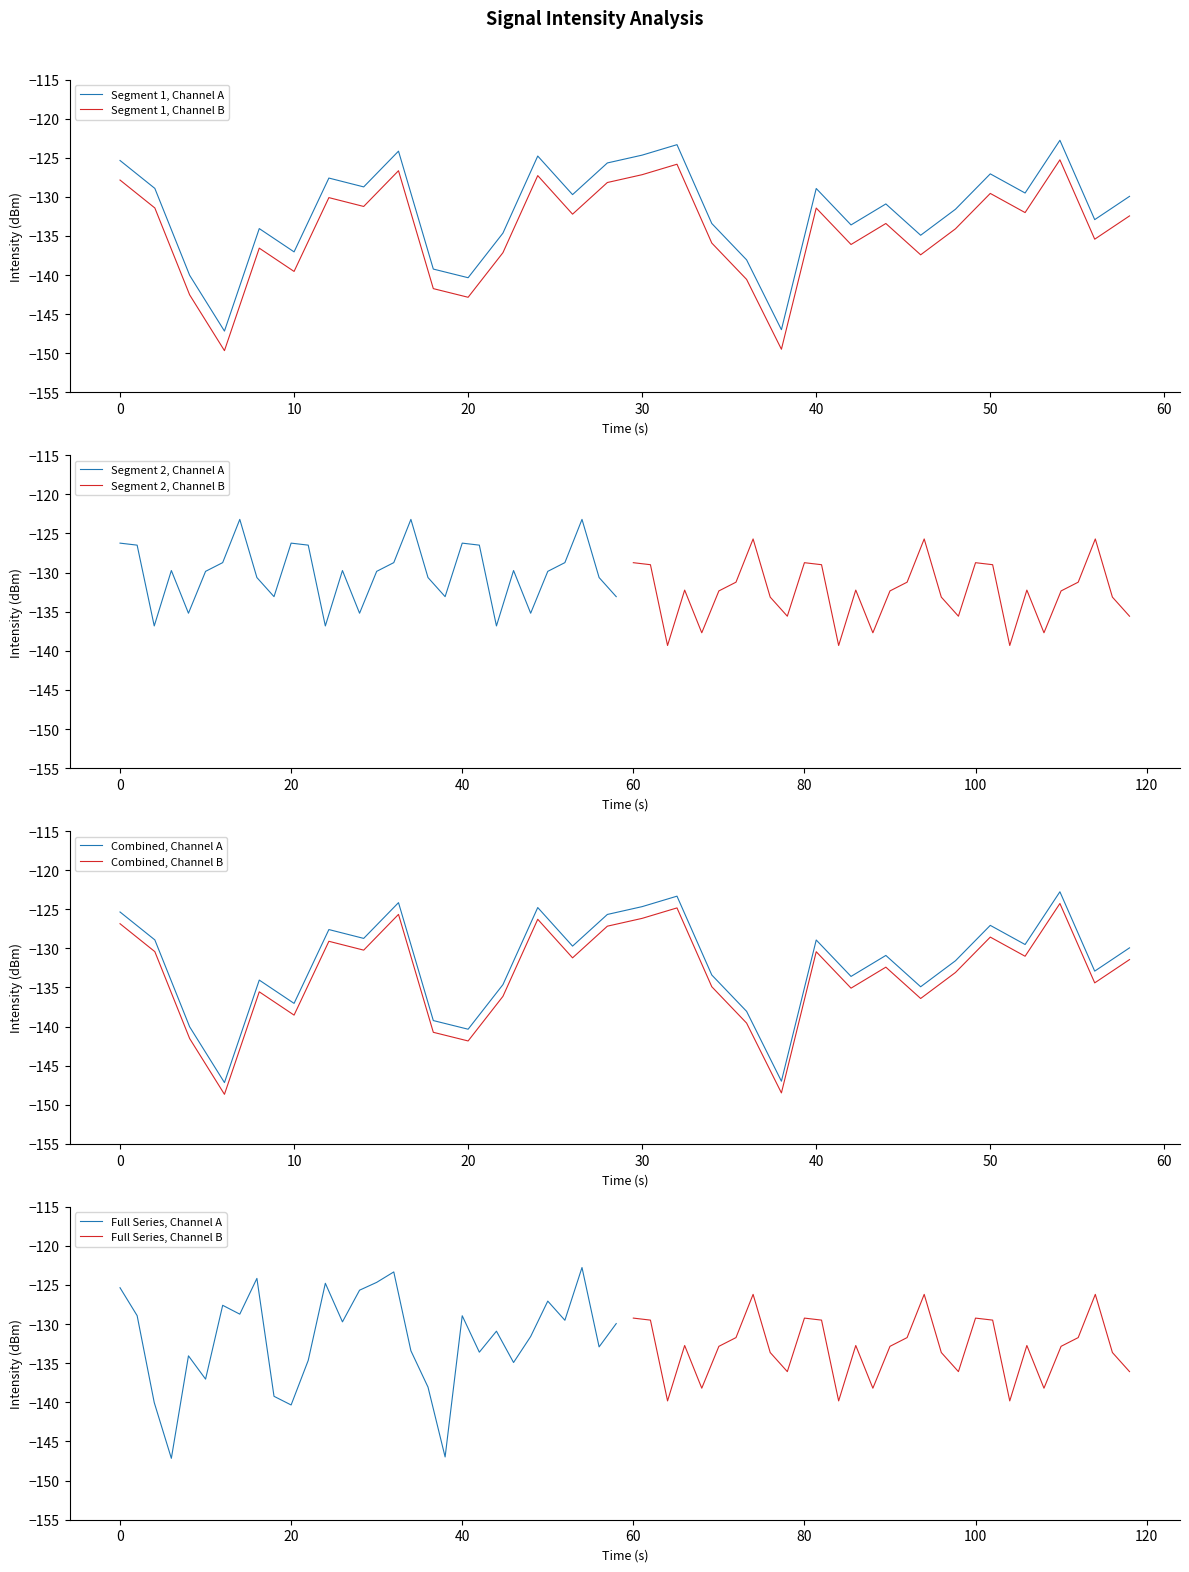

Is it true that Segment 1, Channel B equals -127.2 at 30?

True